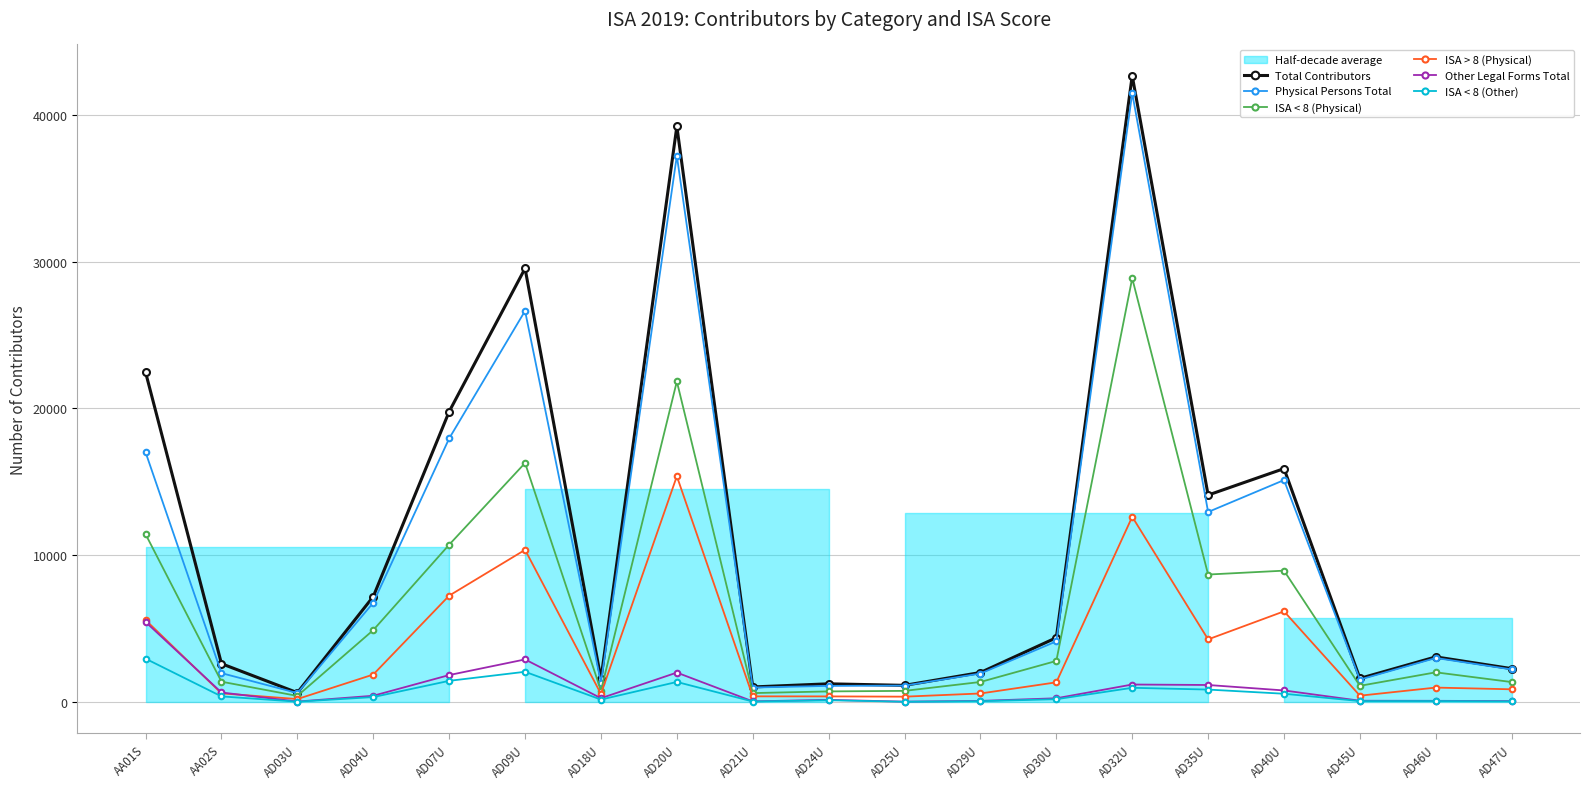

How many interior local peaks does the ISA > 8 (Physical) series have?

5